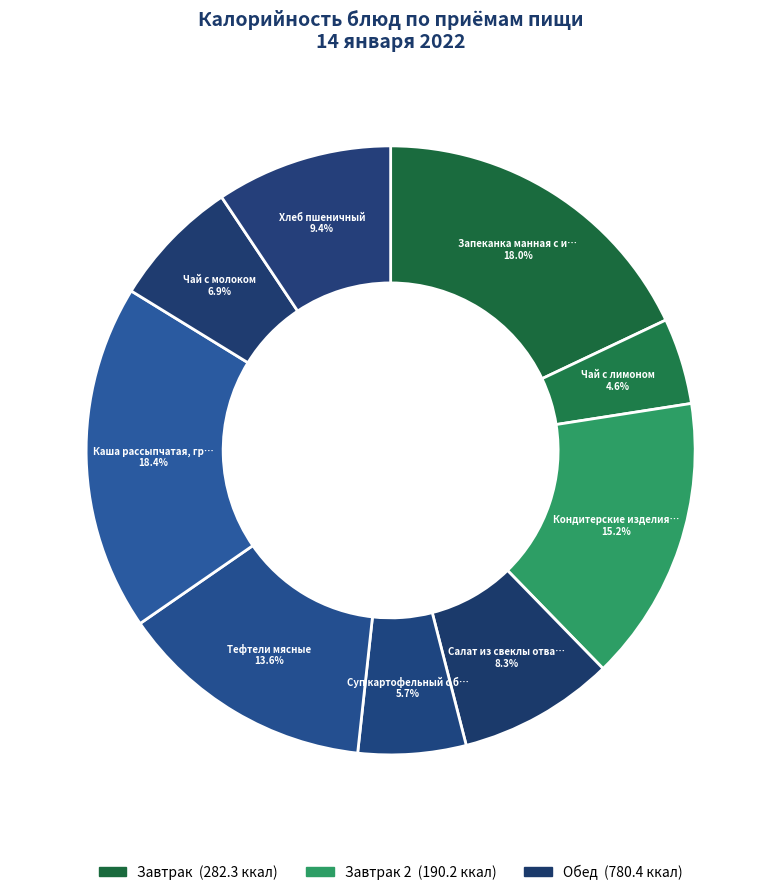

What is the largest slice in the pie chart?

Каша рассыпчатая, гречневая